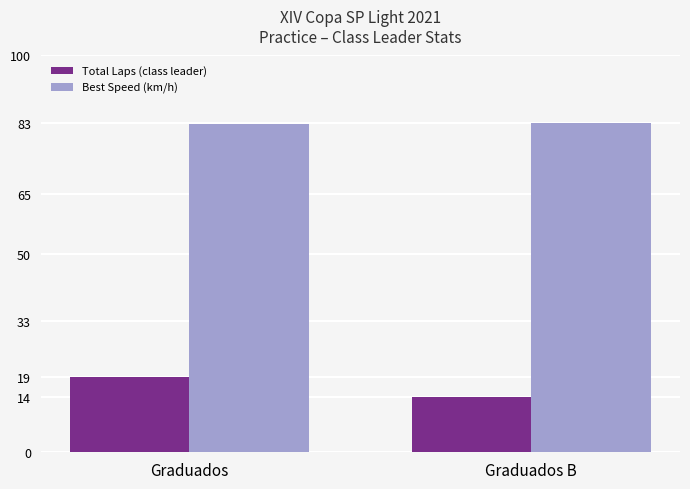

What is the average value of the Total Laps (class leader) series?

16.5